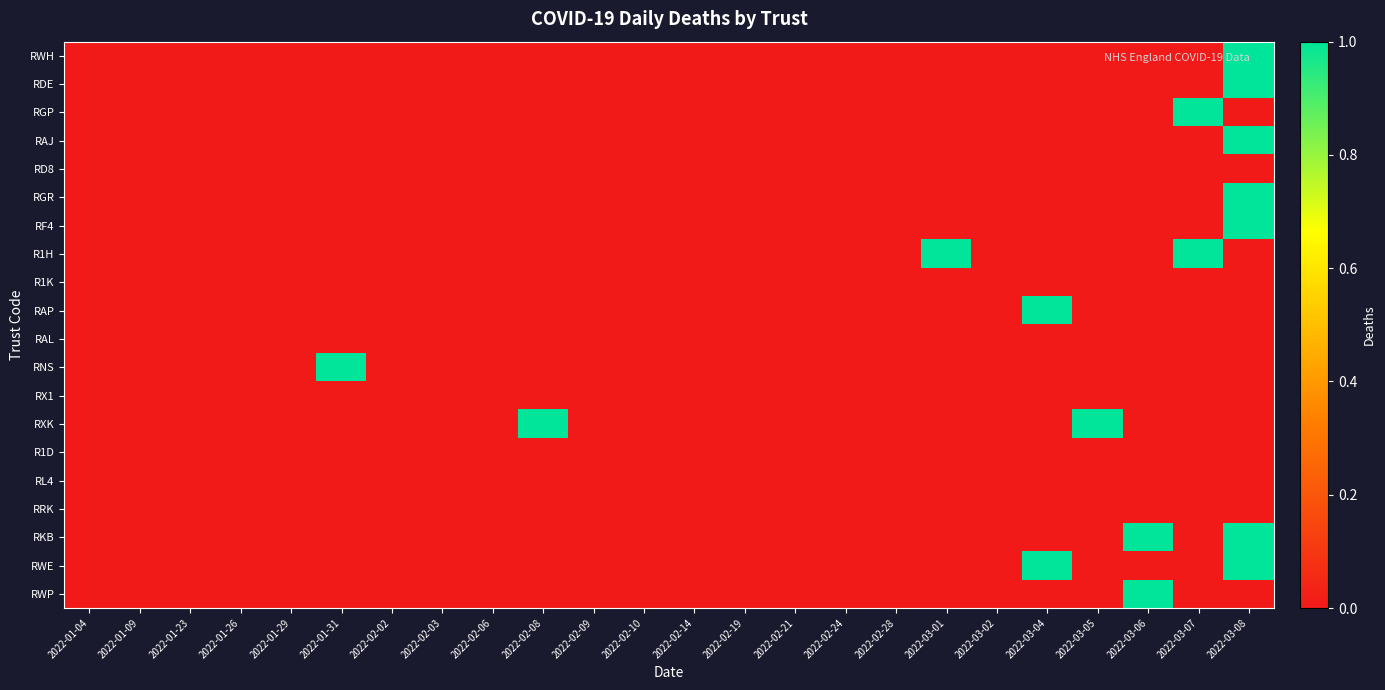

Reading left to right, extract all data points from this chart.

RWH: 2022-01-04=0	2022-01-09=0	2022-01-23=0	2022-01-26=0	2022-01-29=0	2022-01-31=0	2022-02-02=0	2022-02-03=0	2022-02-06=0	2022-02-08=0	2022-02-09=0	2022-02-10=0	2022-02-14=0	2022-02-19=0	2022-02-21=0	2022-02-24=0	2022-02-28=0	2022-03-01=0	2022-03-02=0	2022-03-04=0	2022-03-05=0	2022-03-06=0	2022-03-07=0	2022-03-08=1
RDE: 2022-01-04=0	2022-01-09=0	2022-01-23=0	2022-01-26=0	2022-01-29=0	2022-01-31=0	2022-02-02=0	2022-02-03=0	2022-02-06=0	2022-02-08=0	2022-02-09=0	2022-02-10=0	2022-02-14=0	2022-02-19=0	2022-02-21=0	2022-02-24=0	2022-02-28=0	2022-03-01=0	2022-03-02=0	2022-03-04=0	2022-03-05=0	2022-03-06=0	2022-03-07=0	2022-03-08=1
RGP: 2022-01-04=0	2022-01-09=0	2022-01-23=0	2022-01-26=0	2022-01-29=0	2022-01-31=0	2022-02-02=0	2022-02-03=0	2022-02-06=0	2022-02-08=0	2022-02-09=0	2022-02-10=0	2022-02-14=0	2022-02-19=0	2022-02-21=0	2022-02-24=0	2022-02-28=0	2022-03-01=0	2022-03-02=0	2022-03-04=0	2022-03-05=0	2022-03-06=0	2022-03-07=1	2022-03-08=0
RAJ: 2022-01-04=0	2022-01-09=0	2022-01-23=0	2022-01-26=0	2022-01-29=0	2022-01-31=0	2022-02-02=0	2022-02-03=0	2022-02-06=0	2022-02-08=0	2022-02-09=0	2022-02-10=0	2022-02-14=0	2022-02-19=0	2022-02-21=0	2022-02-24=0	2022-02-28=0	2022-03-01=0	2022-03-02=0	2022-03-04=0	2022-03-05=0	2022-03-06=0	2022-03-07=0	2022-03-08=1
RD8: 2022-01-04=0	2022-01-09=0	2022-01-23=0	2022-01-26=0	2022-01-29=0	2022-01-31=0	2022-02-02=0	2022-02-03=0	2022-02-06=0	2022-02-08=0	2022-02-09=0	2022-02-10=0	2022-02-14=0	2022-02-19=0	2022-02-21=0	2022-02-24=0	2022-02-28=0	2022-03-01=0	2022-03-02=0	2022-03-04=0	2022-03-05=0	2022-03-06=0	2022-03-07=0	2022-03-08=0
RGR: 2022-01-04=0	2022-01-09=0	2022-01-23=0	2022-01-26=0	2022-01-29=0	2022-01-31=0	2022-02-02=0	2022-02-03=0	2022-02-06=0	2022-02-08=0	2022-02-09=0	2022-02-10=0	2022-02-14=0	2022-02-19=0	2022-02-21=0	2022-02-24=0	2022-02-28=0	2022-03-01=0	2022-03-02=0	2022-03-04=0	2022-03-05=0	2022-03-06=0	2022-03-07=0	2022-03-08=1
RF4: 2022-01-04=0	2022-01-09=0	2022-01-23=0	2022-01-26=0	2022-01-29=0	2022-01-31=0	2022-02-02=0	2022-02-03=0	2022-02-06=0	2022-02-08=0	2022-02-09=0	2022-02-10=0	2022-02-14=0	2022-02-19=0	2022-02-21=0	2022-02-24=0	2022-02-28=0	2022-03-01=0	2022-03-02=0	2022-03-04=0	2022-03-05=0	2022-03-06=0	2022-03-07=0	2022-03-08=1
R1H: 2022-01-04=0	2022-01-09=0	2022-01-23=0	2022-01-26=0	2022-01-29=0	2022-01-31=0	2022-02-02=0	2022-02-03=0	2022-02-06=0	2022-02-08=0	2022-02-09=0	2022-02-10=0	2022-02-14=0	2022-02-19=0	2022-02-21=0	2022-02-24=0	2022-02-28=0	2022-03-01=1	2022-03-02=0	2022-03-04=0	2022-03-05=0	2022-03-06=0	2022-03-07=1	2022-03-08=0
R1K: 2022-01-04=0	2022-01-09=0	2022-01-23=0	2022-01-26=0	2022-01-29=0	2022-01-31=0	2022-02-02=0	2022-02-03=0	2022-02-06=0	2022-02-08=0	2022-02-09=0	2022-02-10=0	2022-02-14=0	2022-02-19=0	2022-02-21=0	2022-02-24=0	2022-02-28=0	2022-03-01=0	2022-03-02=0	2022-03-04=0	2022-03-05=0	2022-03-06=0	2022-03-07=0	2022-03-08=0
RAP: 2022-01-04=0	2022-01-09=0	2022-01-23=0	2022-01-26=0	2022-01-29=0	2022-01-31=0	2022-02-02=0	2022-02-03=0	2022-02-06=0	2022-02-08=0	2022-02-09=0	2022-02-10=0	2022-02-14=0	2022-02-19=0	2022-02-21=0	2022-02-24=0	2022-02-28=0	2022-03-01=0	2022-03-02=0	2022-03-04=1	2022-03-05=0	2022-03-06=0	2022-03-07=0	2022-03-08=0
RAL: 2022-01-04=0	2022-01-09=0	2022-01-23=0	2022-01-26=0	2022-01-29=0	2022-01-31=0	2022-02-02=0	2022-02-03=0	2022-02-06=0	2022-02-08=0	2022-02-09=0	2022-02-10=0	2022-02-14=0	2022-02-19=0	2022-02-21=0	2022-02-24=0	2022-02-28=0	2022-03-01=0	2022-03-02=0	2022-03-04=0	2022-03-05=0	2022-03-06=0	2022-03-07=0	2022-03-08=0
RNS: 2022-01-04=0	2022-01-09=0	2022-01-23=0	2022-01-26=0	2022-01-29=0	2022-01-31=1	2022-02-02=0	2022-02-03=0	2022-02-06=0	2022-02-08=0	2022-02-09=0	2022-02-10=0	2022-02-14=0	2022-02-19=0	2022-02-21=0	2022-02-24=0	2022-02-28=0	2022-03-01=0	2022-03-02=0	2022-03-04=0	2022-03-05=0	2022-03-06=0	2022-03-07=0	2022-03-08=0
RX1: 2022-01-04=0	2022-01-09=0	2022-01-23=0	2022-01-26=0	2022-01-29=0	2022-01-31=0	2022-02-02=0	2022-02-03=0	2022-02-06=0	2022-02-08=0	2022-02-09=0	2022-02-10=0	2022-02-14=0	2022-02-19=0	2022-02-21=0	2022-02-24=0	2022-02-28=0	2022-03-01=0	2022-03-02=0	2022-03-04=0	2022-03-05=0	2022-03-06=0	2022-03-07=0	2022-03-08=0
RXK: 2022-01-04=0	2022-01-09=0	2022-01-23=0	2022-01-26=0	2022-01-29=0	2022-01-31=0	2022-02-02=0	2022-02-03=0	2022-02-06=0	2022-02-08=1	2022-02-09=0	2022-02-10=0	2022-02-14=0	2022-02-19=0	2022-02-21=0	2022-02-24=0	2022-02-28=0	2022-03-01=0	2022-03-02=0	2022-03-04=0	2022-03-05=1	2022-03-06=0	2022-03-07=0	2022-03-08=0
R1D: 2022-01-04=0	2022-01-09=0	2022-01-23=0	2022-01-26=0	2022-01-29=0	2022-01-31=0	2022-02-02=0	2022-02-03=0	2022-02-06=0	2022-02-08=0	2022-02-09=0	2022-02-10=0	2022-02-14=0	2022-02-19=0	2022-02-21=0	2022-02-24=0	2022-02-28=0	2022-03-01=0	2022-03-02=0	2022-03-04=0	2022-03-05=0	2022-03-06=0	2022-03-07=0	2022-03-08=0
RL4: 2022-01-04=0	2022-01-09=0	2022-01-23=0	2022-01-26=0	2022-01-29=0	2022-01-31=0	2022-02-02=0	2022-02-03=0	2022-02-06=0	2022-02-08=0	2022-02-09=0	2022-02-10=0	2022-02-14=0	2022-02-19=0	2022-02-21=0	2022-02-24=0	2022-02-28=0	2022-03-01=0	2022-03-02=0	2022-03-04=0	2022-03-05=0	2022-03-06=0	2022-03-07=0	2022-03-08=0
RRK: 2022-01-04=0	2022-01-09=0	2022-01-23=0	2022-01-26=0	2022-01-29=0	2022-01-31=0	2022-02-02=0	2022-02-03=0	2022-02-06=0	2022-02-08=0	2022-02-09=0	2022-02-10=0	2022-02-14=0	2022-02-19=0	2022-02-21=0	2022-02-24=0	2022-02-28=0	2022-03-01=0	2022-03-02=0	2022-03-04=0	2022-03-05=0	2022-03-06=0	2022-03-07=0	2022-03-08=0
RKB: 2022-01-04=0	2022-01-09=0	2022-01-23=0	2022-01-26=0	2022-01-29=0	2022-01-31=0	2022-02-02=0	2022-02-03=0	2022-02-06=0	2022-02-08=0	2022-02-09=0	2022-02-10=0	2022-02-14=0	2022-02-19=0	2022-02-21=0	2022-02-24=0	2022-02-28=0	2022-03-01=0	2022-03-02=0	2022-03-04=0	2022-03-05=0	2022-03-06=1	2022-03-07=0	2022-03-08=1
RWE: 2022-01-04=0	2022-01-09=0	2022-01-23=0	2022-01-26=0	2022-01-29=0	2022-01-31=0	2022-02-02=0	2022-02-03=0	2022-02-06=0	2022-02-08=0	2022-02-09=0	2022-02-10=0	2022-02-14=0	2022-02-19=0	2022-02-21=0	2022-02-24=0	2022-02-28=0	2022-03-01=0	2022-03-02=0	2022-03-04=1	2022-03-05=0	2022-03-06=0	2022-03-07=0	2022-03-08=1
RWP: 2022-01-04=0	2022-01-09=0	2022-01-23=0	2022-01-26=0	2022-01-29=0	2022-01-31=0	2022-02-02=0	2022-02-03=0	2022-02-06=0	2022-02-08=0	2022-02-09=0	2022-02-10=0	2022-02-14=0	2022-02-19=0	2022-02-21=0	2022-02-24=0	2022-02-28=0	2022-03-01=0	2022-03-02=0	2022-03-04=0	2022-03-05=0	2022-03-06=1	2022-03-07=0	2022-03-08=0